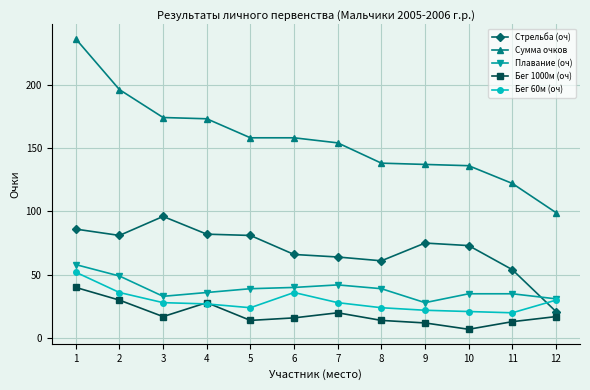

What is the value of the Плавание (оч) point at the 4th from the left?

36